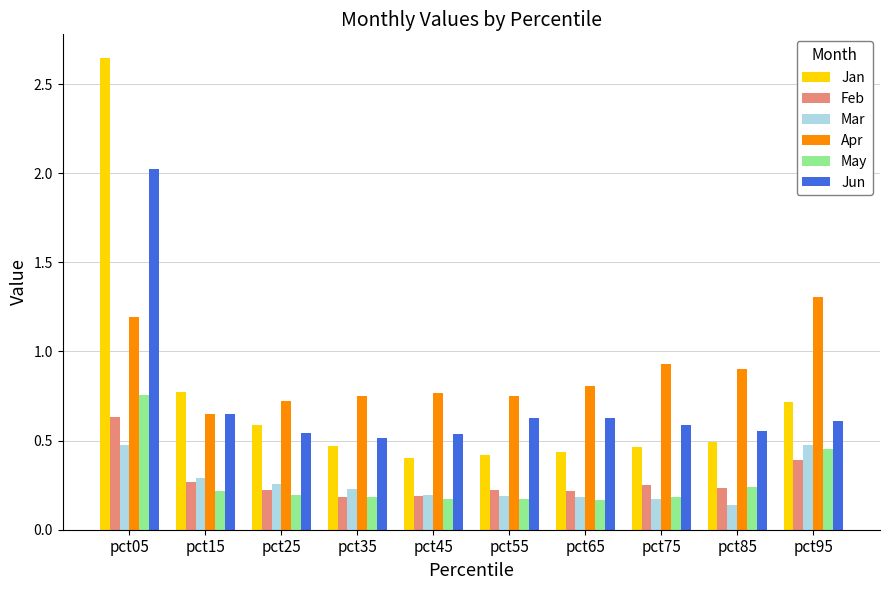

True or false: Mar has a value of 0.1 at pct55.

False